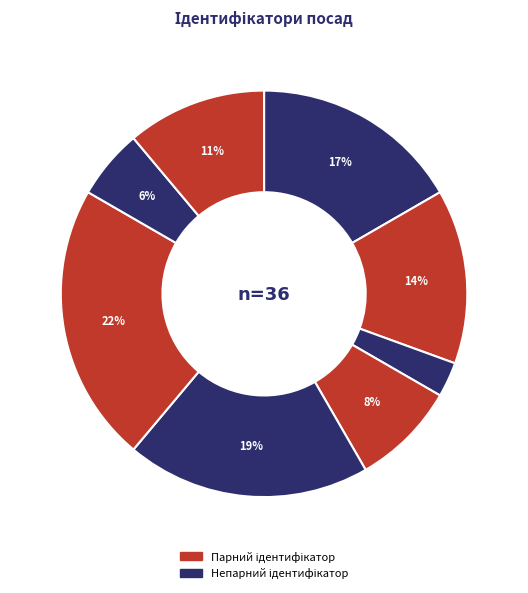

How many slices are in this pie chart?

8